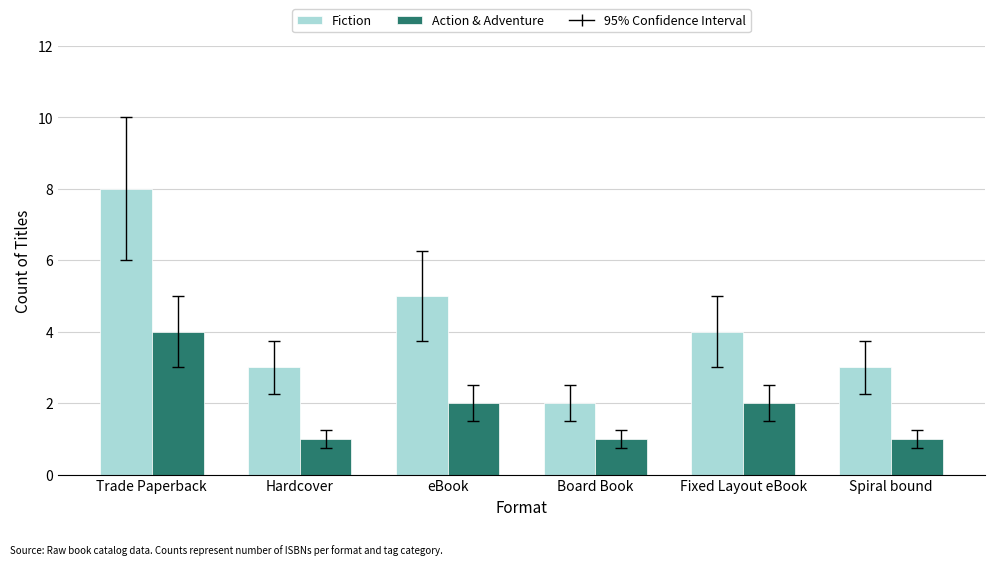

The Fiction series shows 1 at Spiral bound. True or false?

False